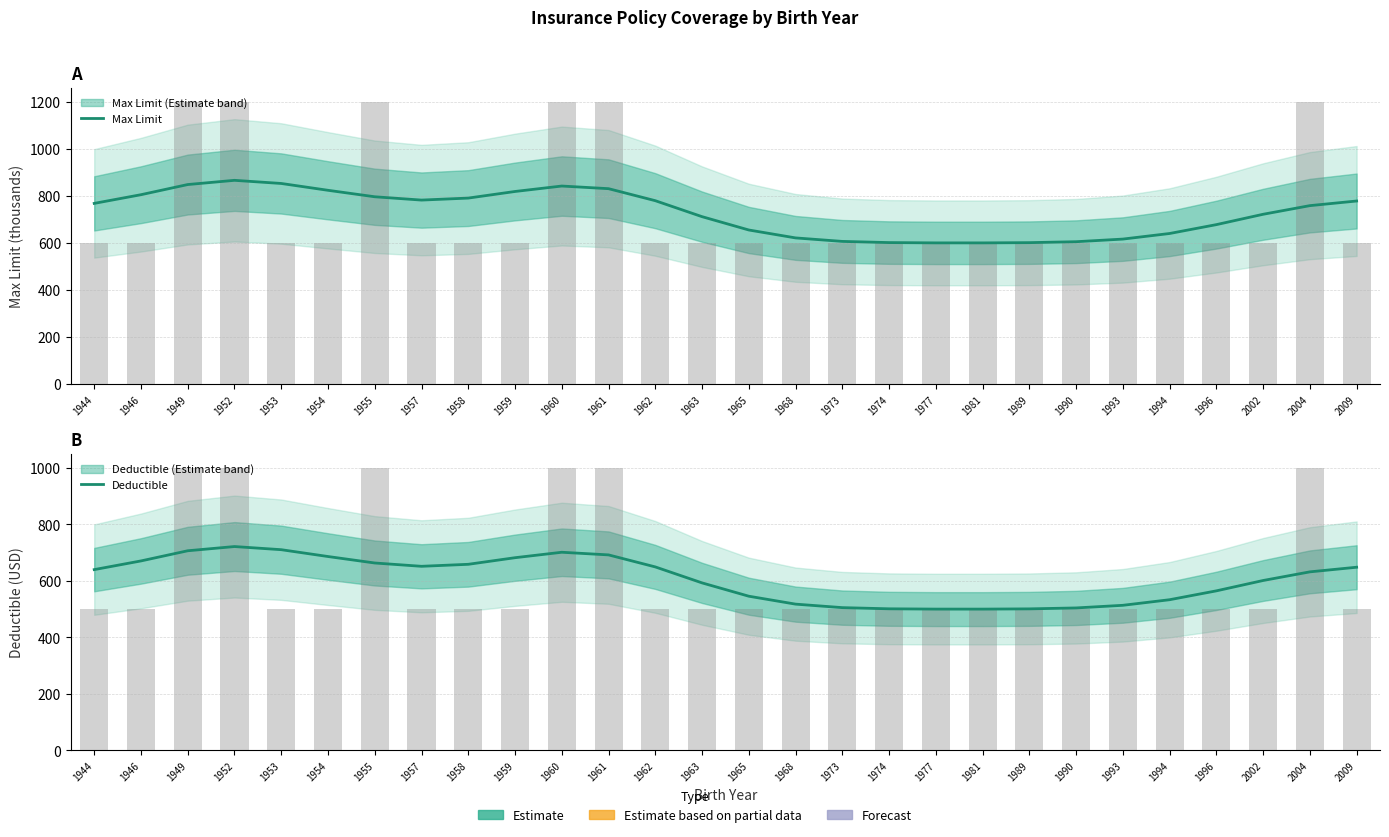

Which series has the widest spread of values?

Max Limit